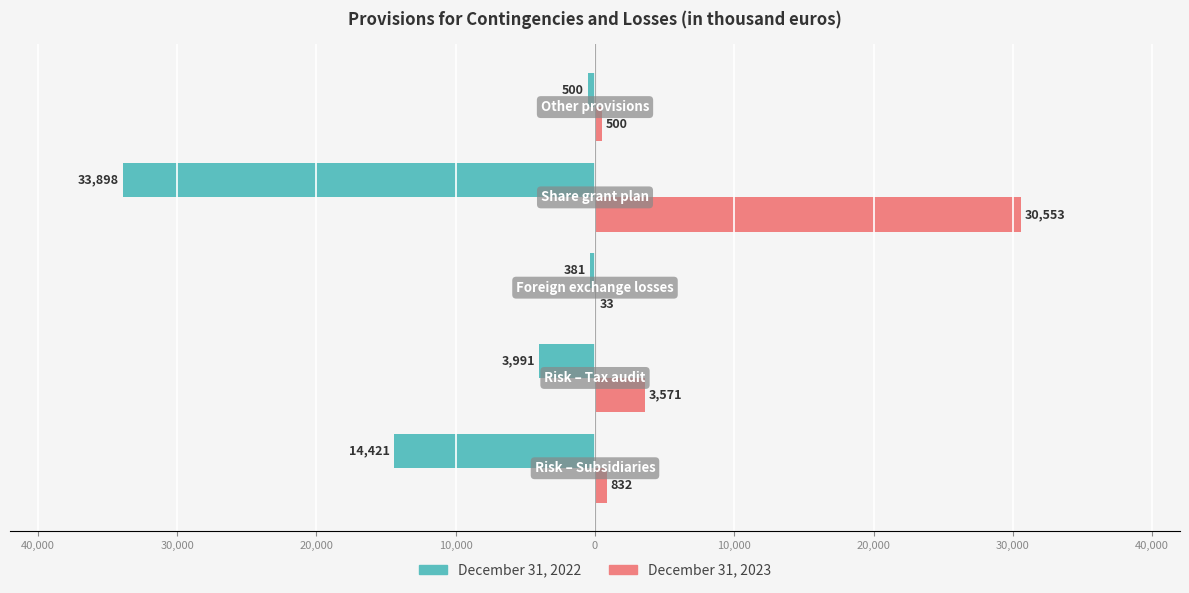

What is the difference between the maximum and minimum values in the December 31, 2023 series?

30520